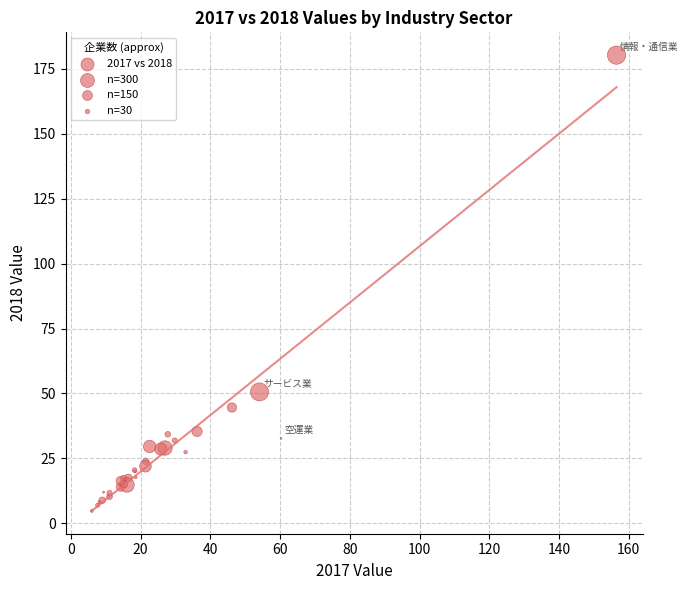

What Y value in the scatter plot is closest to 92?

50.6